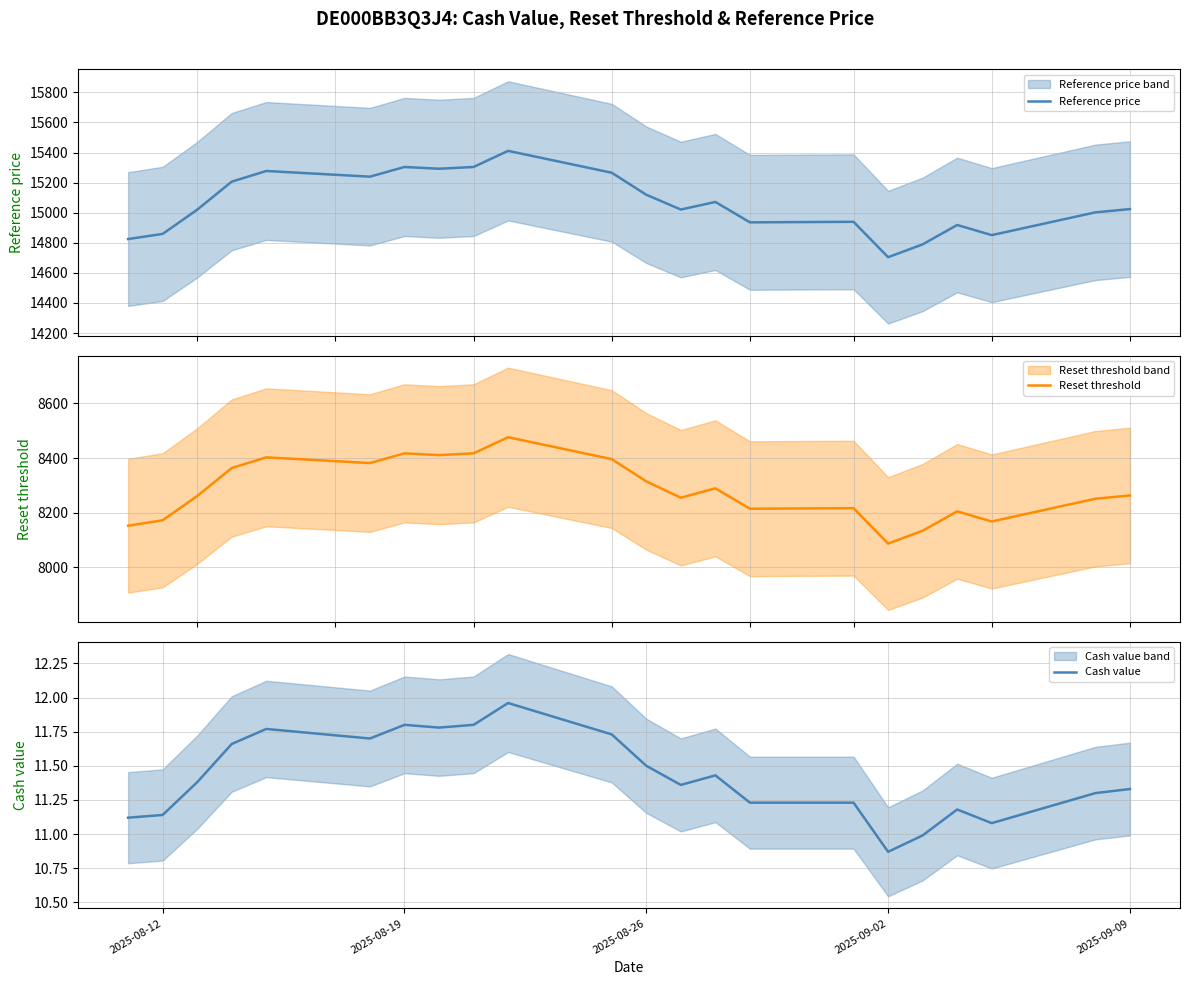

What is the minimum value for Reset threshold?

8087.3